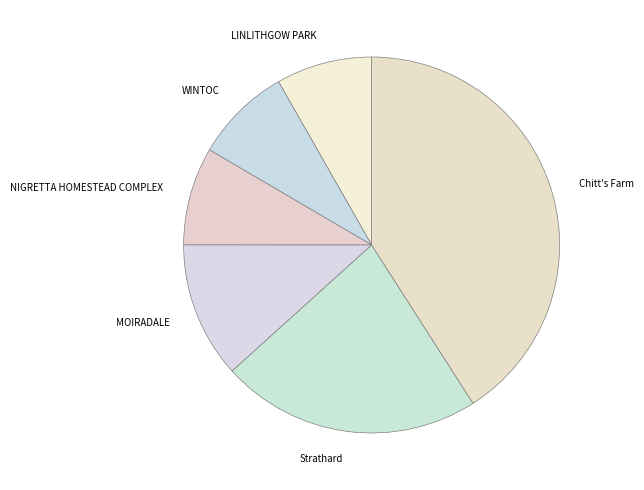

How many slices are in this pie chart?

6